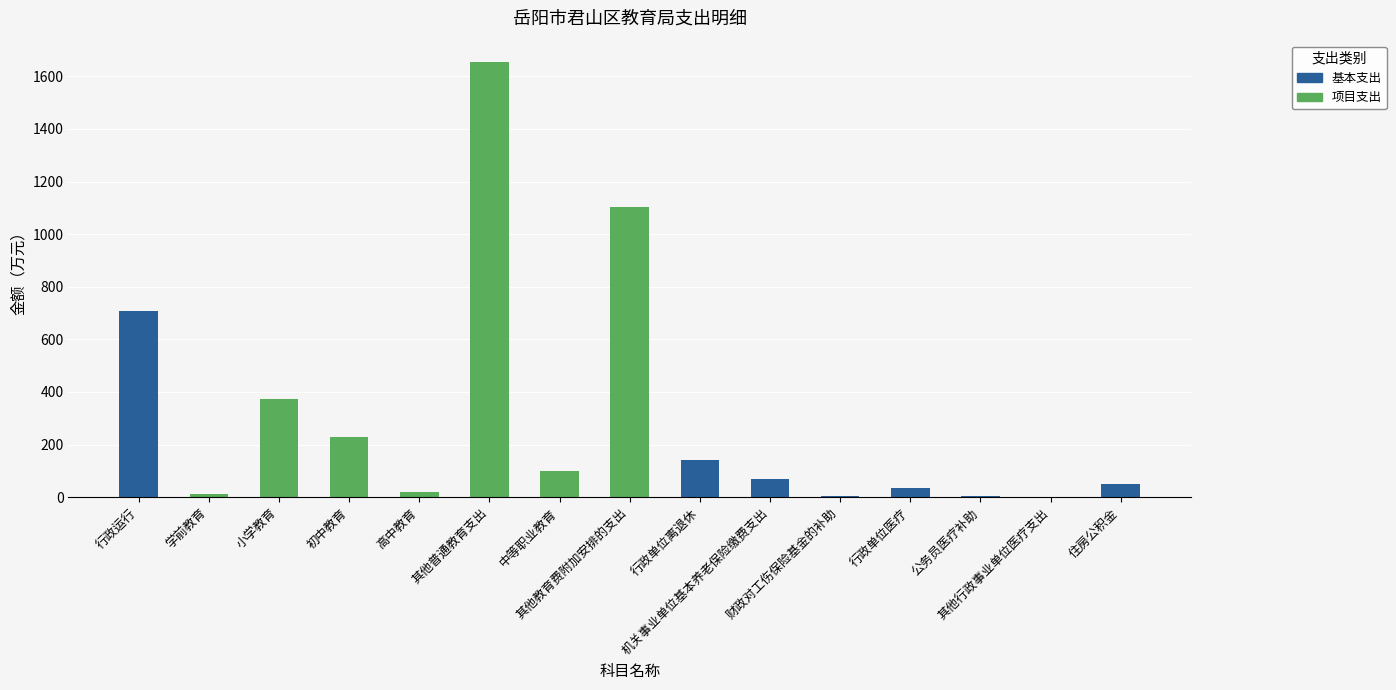

What is the sum of all 基本支出 values?

1011.5